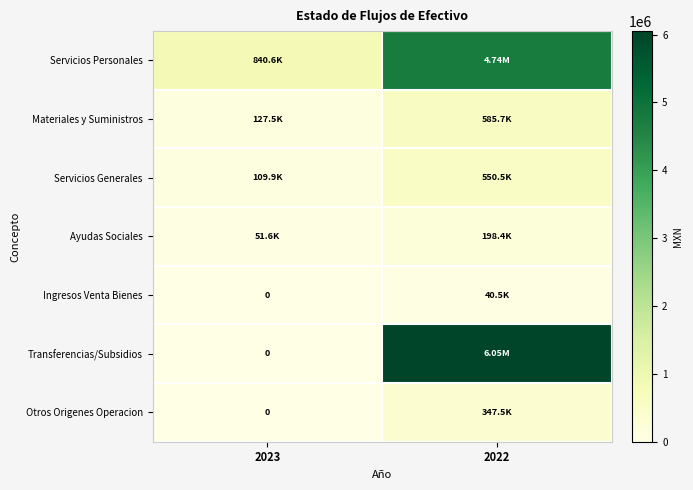

List the series in order of their peak value, lowest first.

Ingresos Venta Bienes, Ayudas Sociales, Otros Origenes Operacion, Servicios Generales, Materiales y Suministros, Servicios Personales, Transferencias/Subsidios